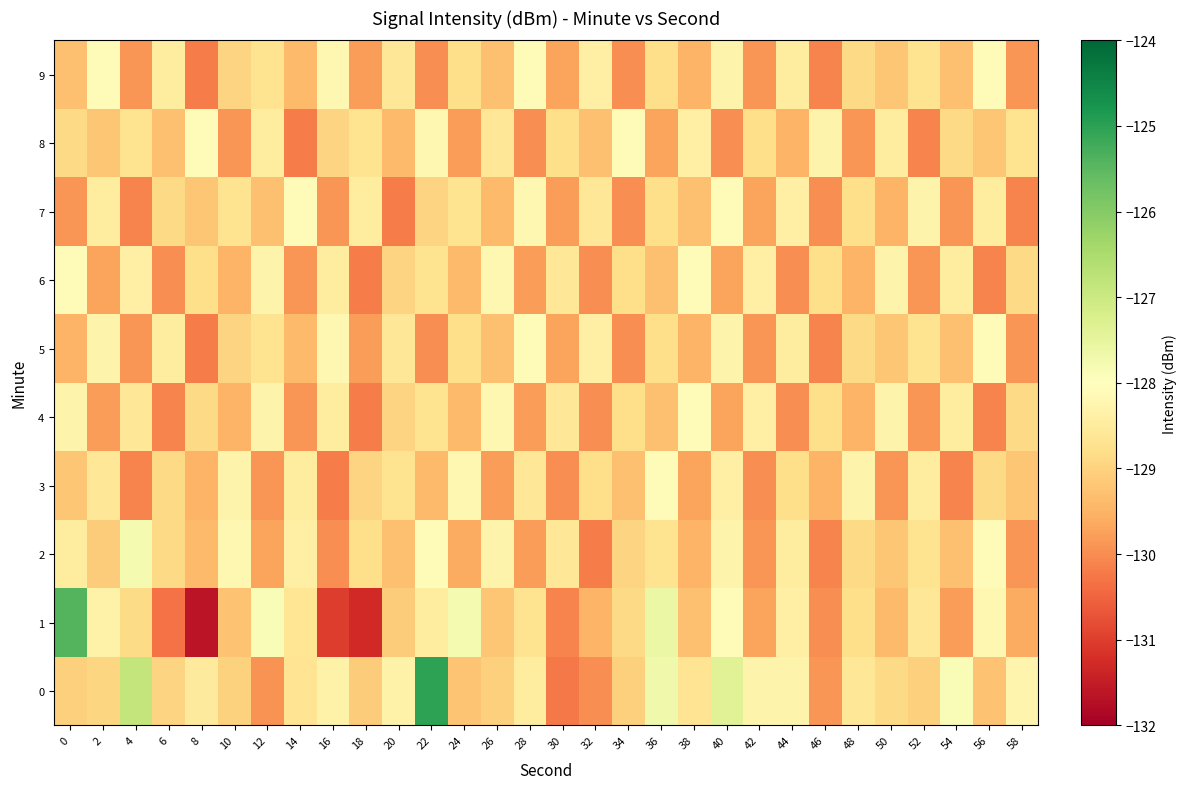

Count the number of data series in this chart.

10